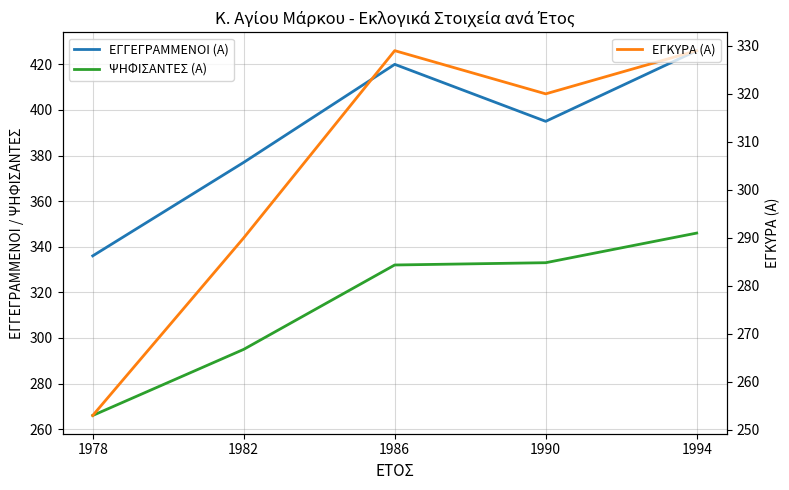

At which category is the sum across all series the highest?

1994